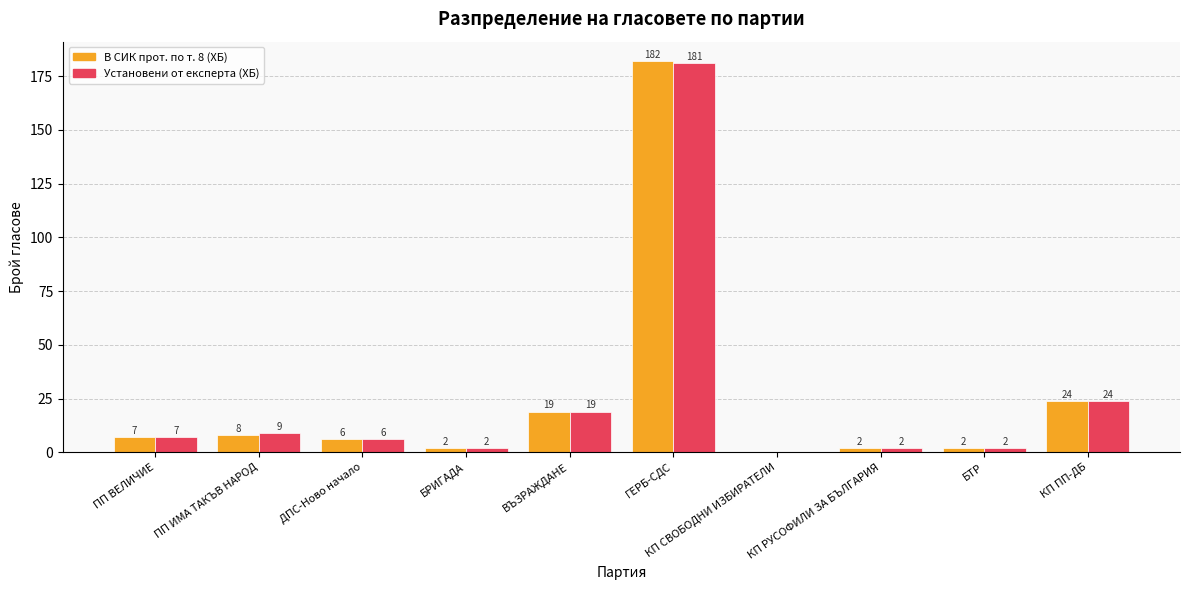

Is the value of В СИК прот. по т. 8 (ХБ) at ГЕРБ-СДС greater than the value of Установени от експерта (ХБ) at ПП ИМА ТАКЪВ НАРОД?

Yes